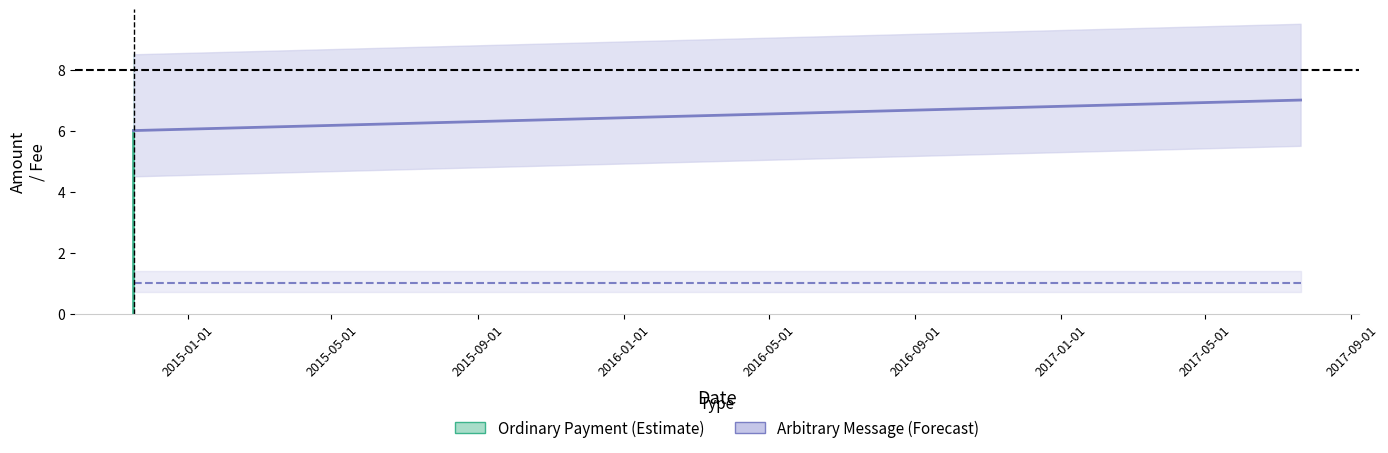

True or false: Amount (Ordinary Payment) has a value of 4 at 2015-05-01.

False